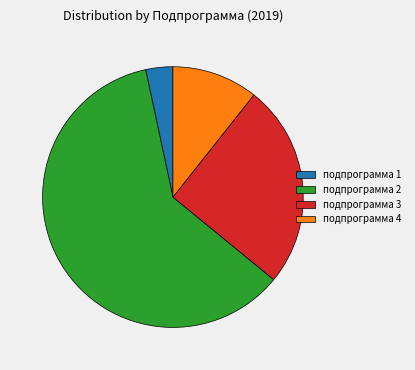

Does any single category account for the majority?

Yes